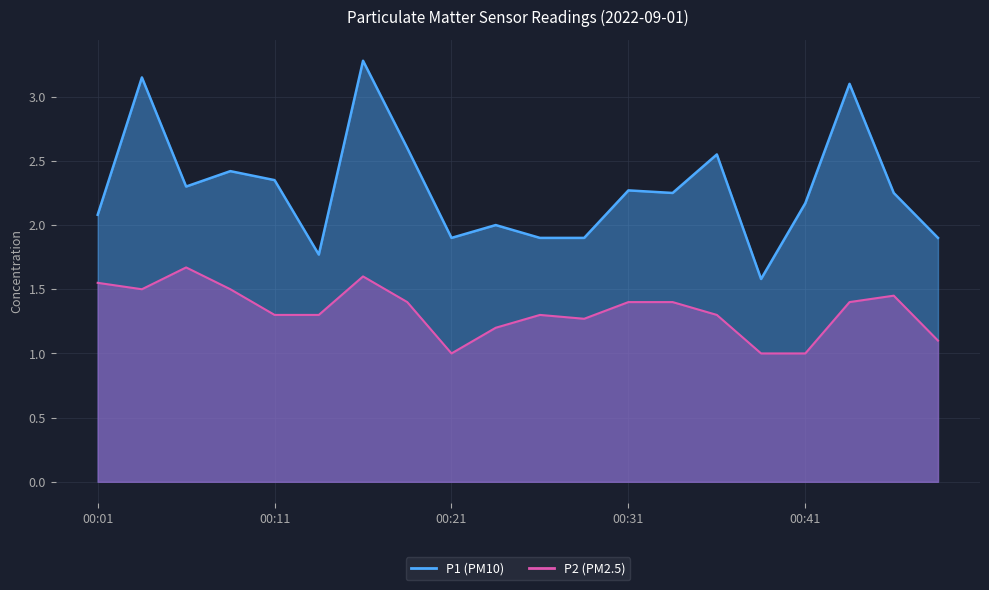

Reading left to right, what are all the values shown in this chart?

P1: 2.1	3.1	2.3	2.4	2.4	1.8	3.3	2.6	1.9	2.0	1.9	1.9	2.3	2.2	2.5	1.6	2.2	3.1	2.2	1.9
P2: 1.6	1.5	1.7	1.5	1.3	1.3	1.6	1.4	1.0	1.2	1.3	1.3	1.4	1.4	1.3	1.0	1.0	1.4	1.4	1.1